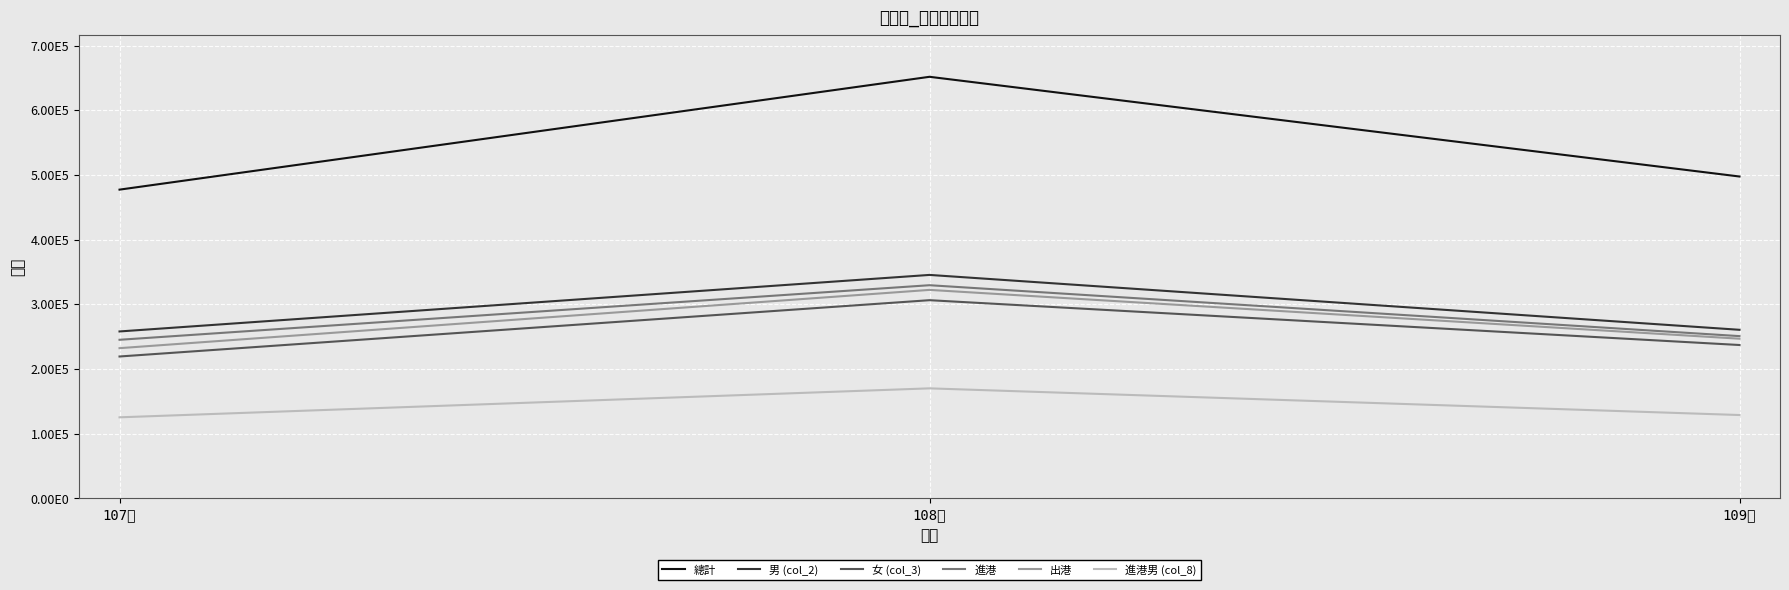

Where is 總計 nearest to the value 564532?

109年